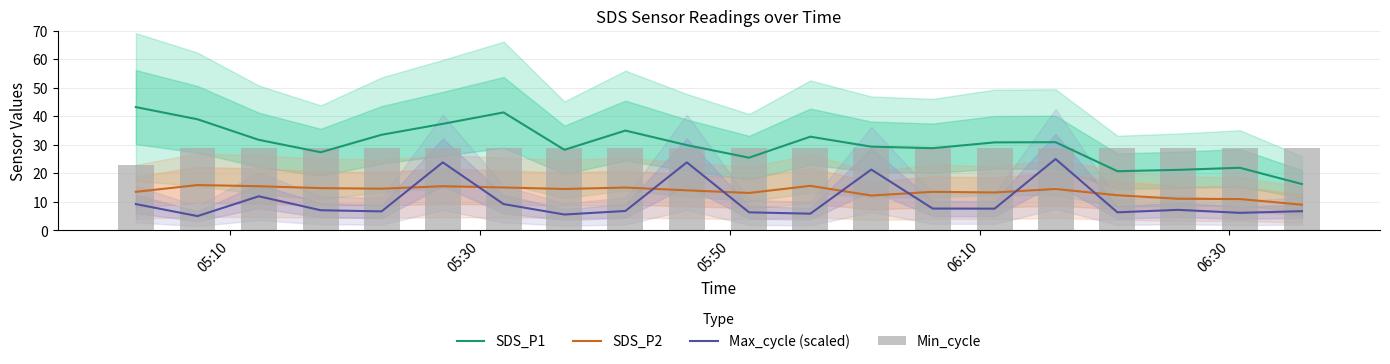

True or false: Max_cycle (scaled) and SDS_P1 cross at least once.

False